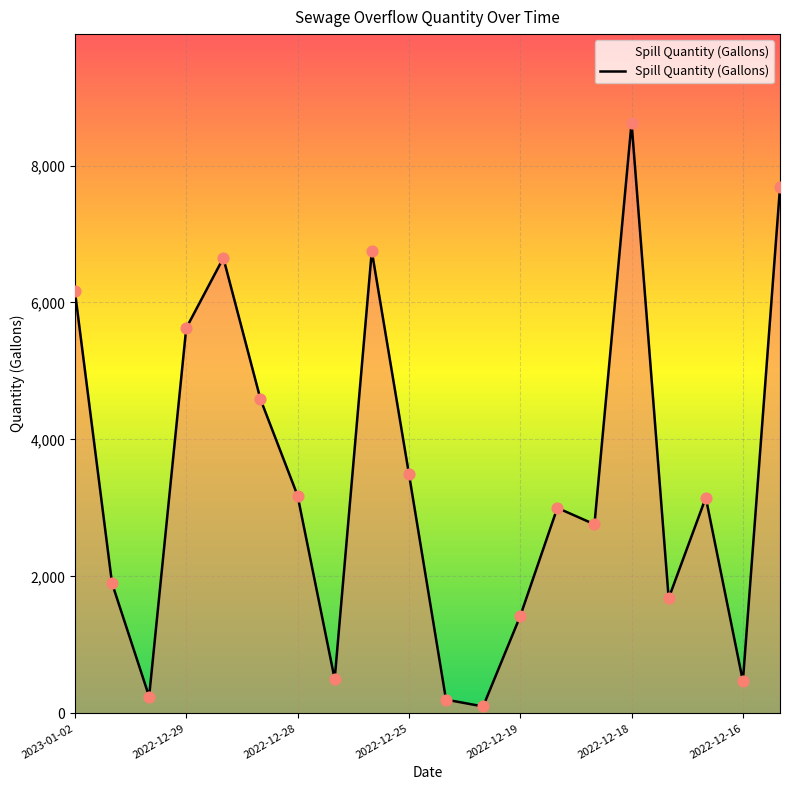

What is the difference between the maximum and minimum values?

8525